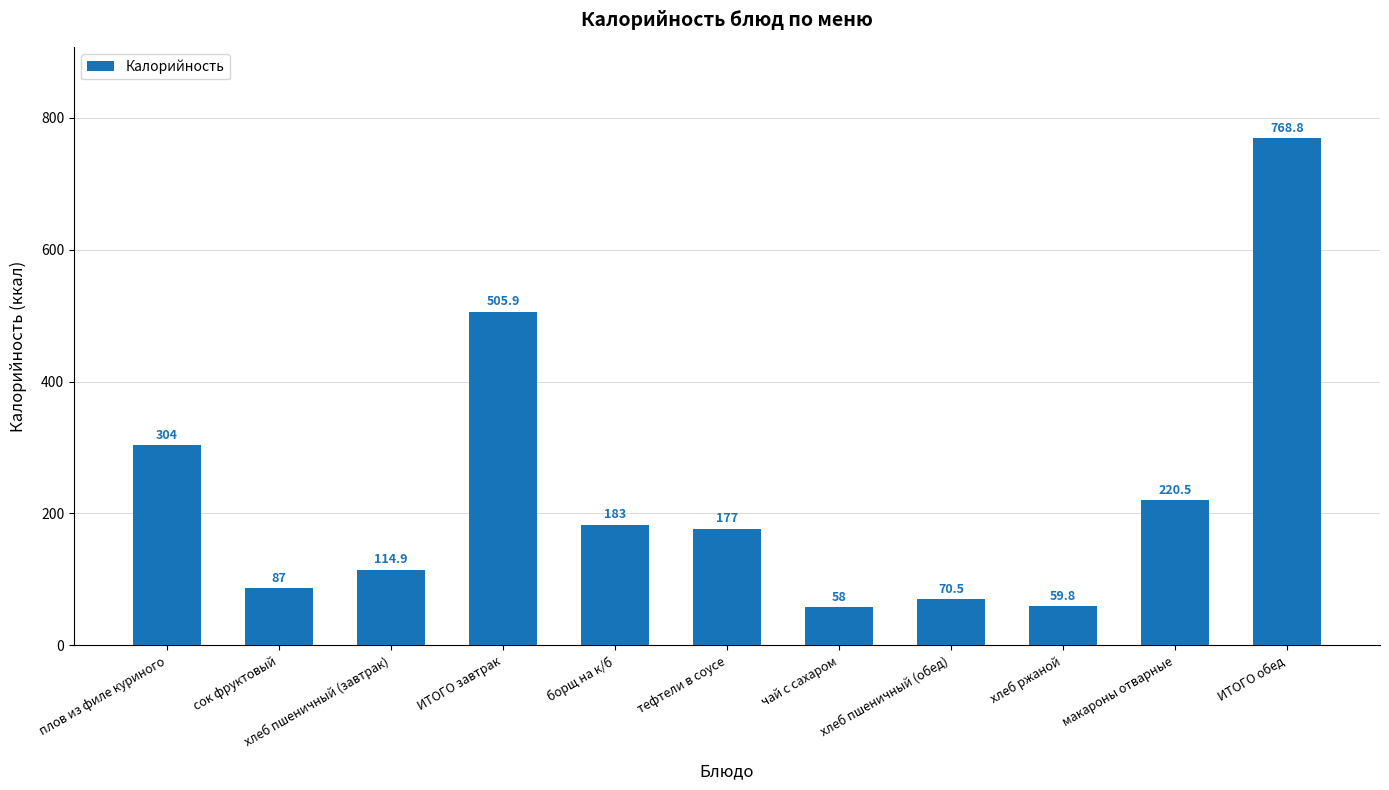

Rank the categories by value from highest to lowest.

ИТОГО обед, ИТОГО завтрак, плов из филе куриного, макароны отварные, борщ на к/б, тефтели в соусе, хлеб пшеничный (завтрак), сок фруктовый, хлеб пшеничный (обед), хлеб ржаной, чай с сахаром